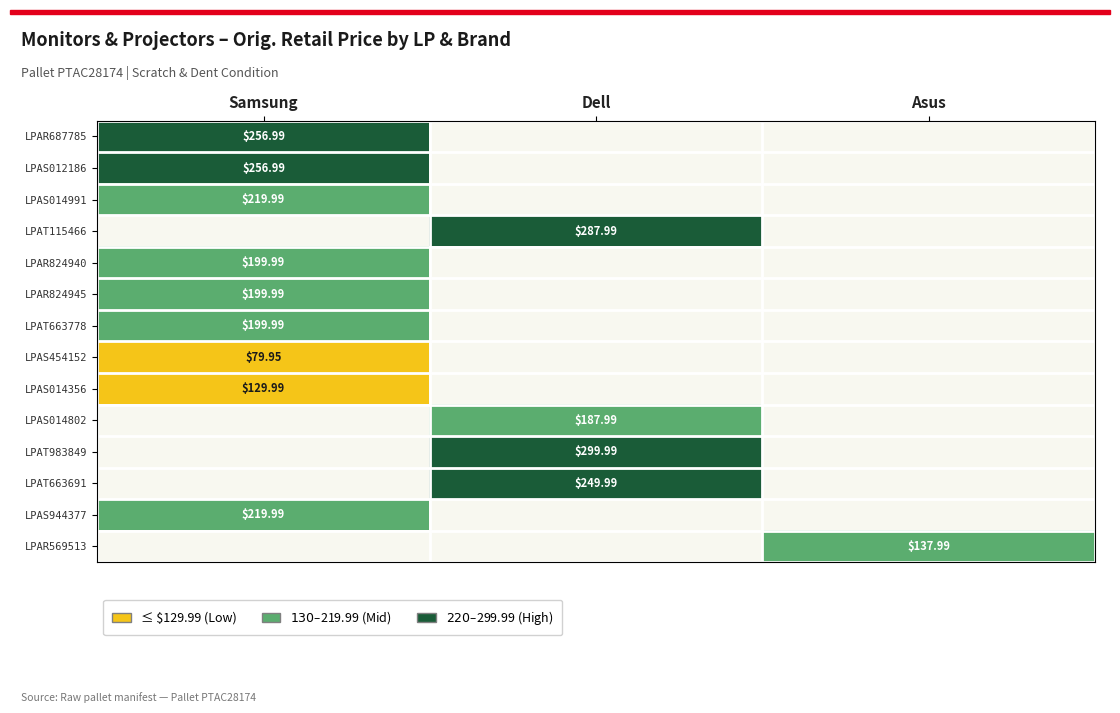

At which label is LPAS454152 closest to 79?

Samsung